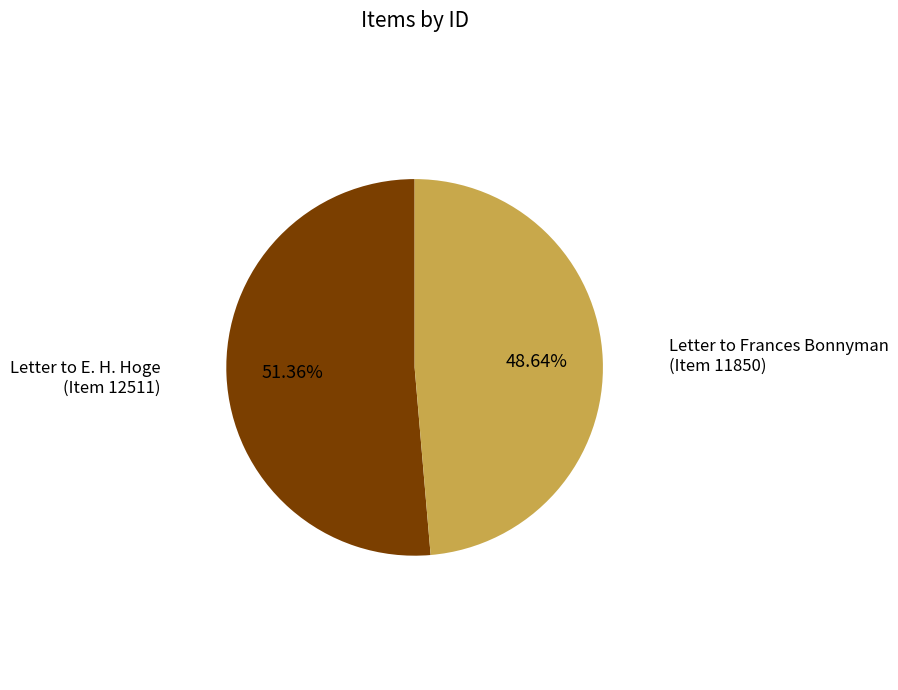

To the nearest percent, what is the difference between the largest and smallest slice percentages?

3%